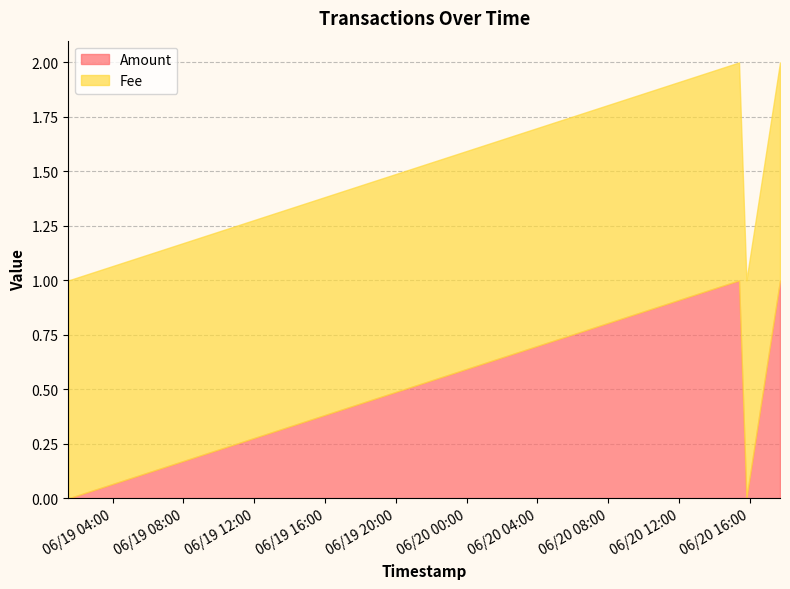

The value of Amount at 2017-06-20 15:48:03 is 0. True or false?

True